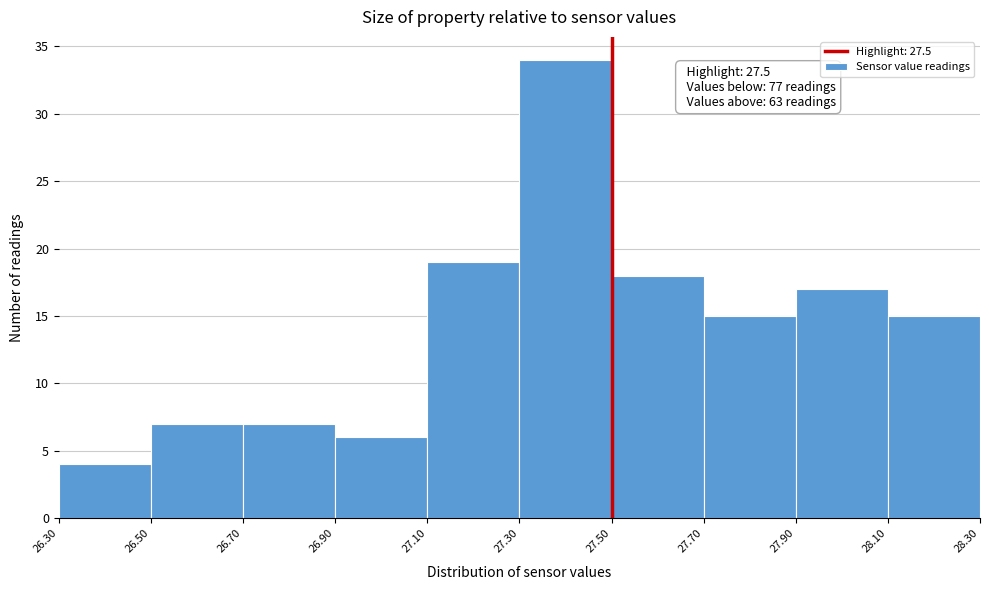

Which range on the x-axis has the tallest bar?

27.30 to 27.50